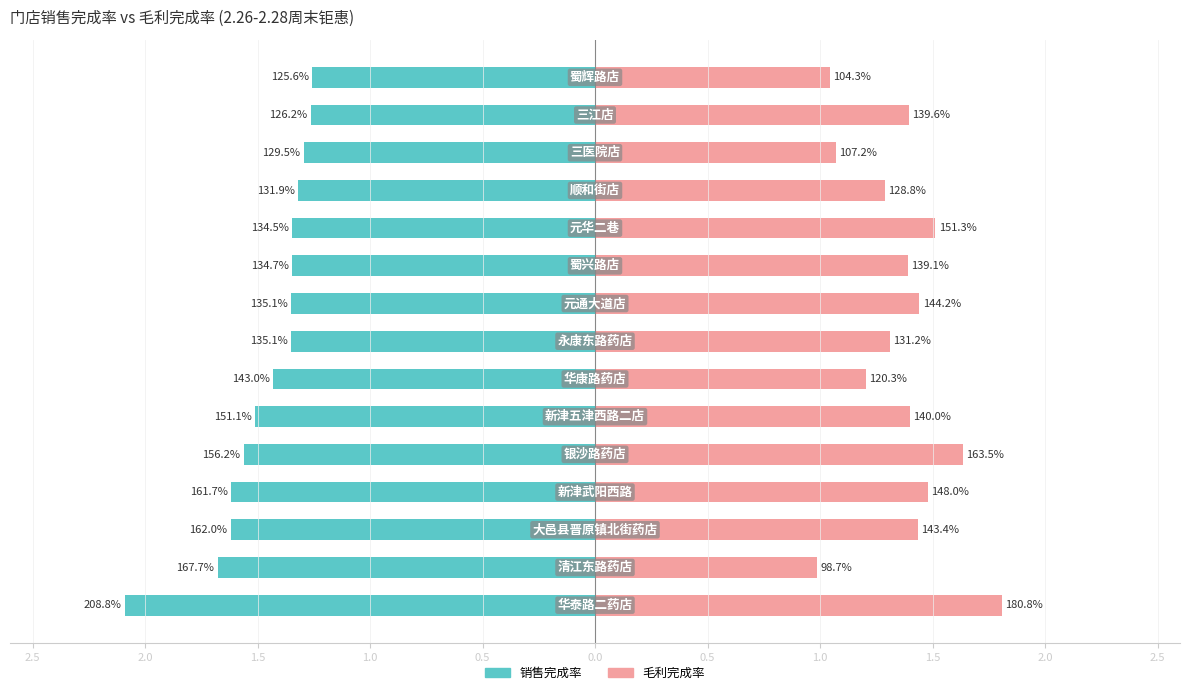

Rank the series at 1.5 from lowest to highest value.

销售完成率, 毛利完成率